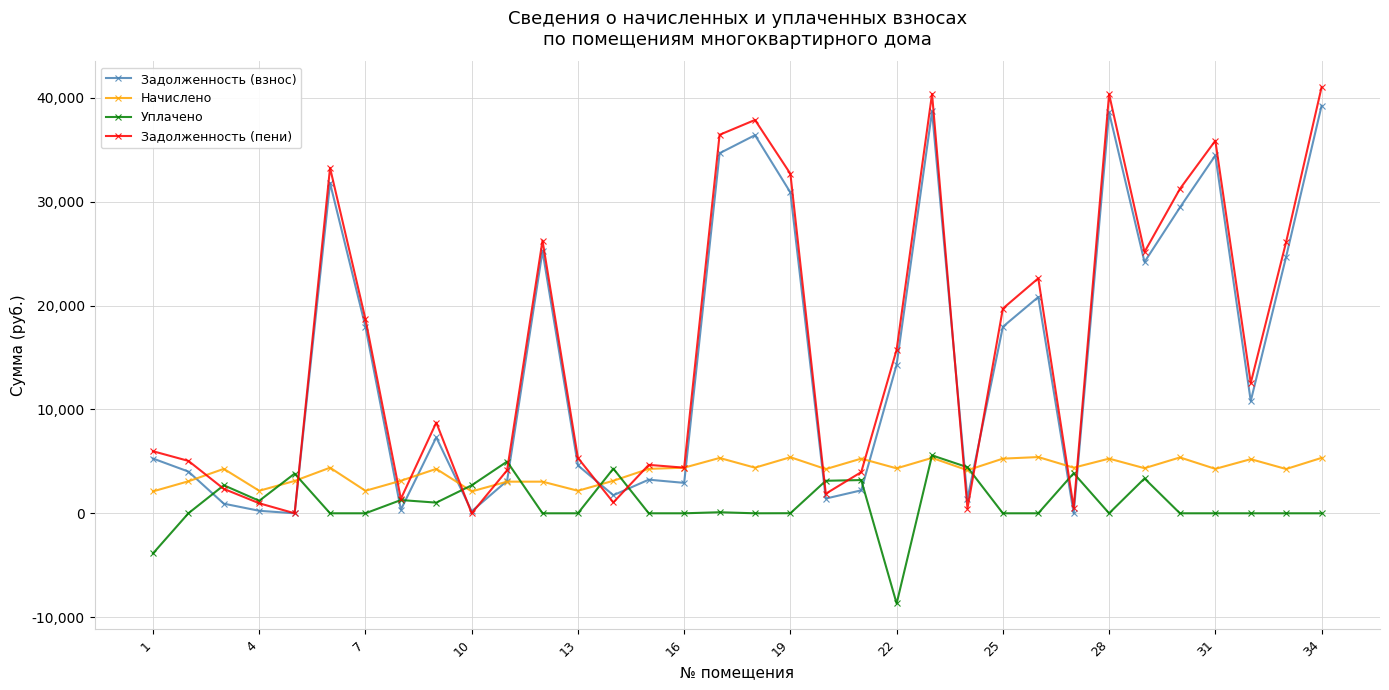

What is the lowest value of the Уплачено series?

-8685.7